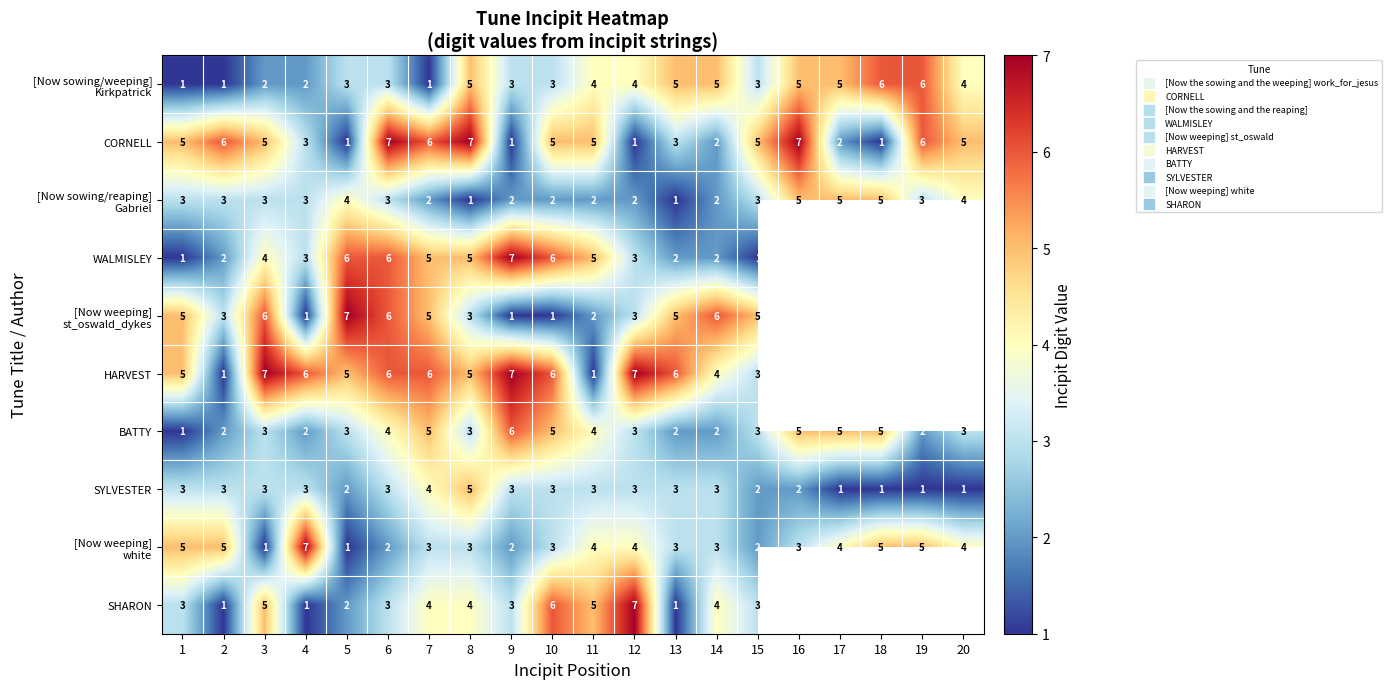

What is the difference between the highest and lowest values at 14?

4